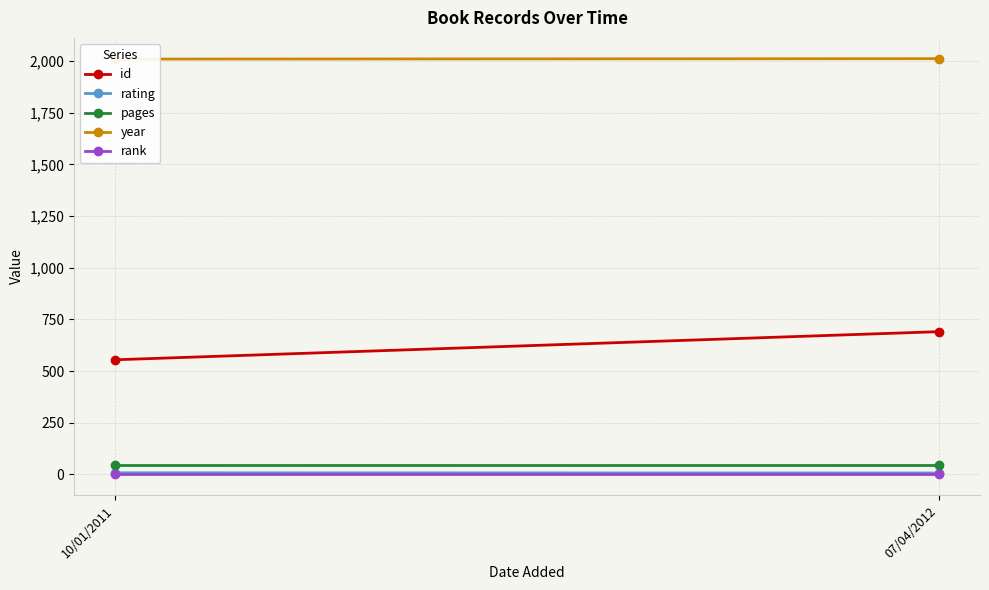

At how many categories does at least one series exceed 1679?

2